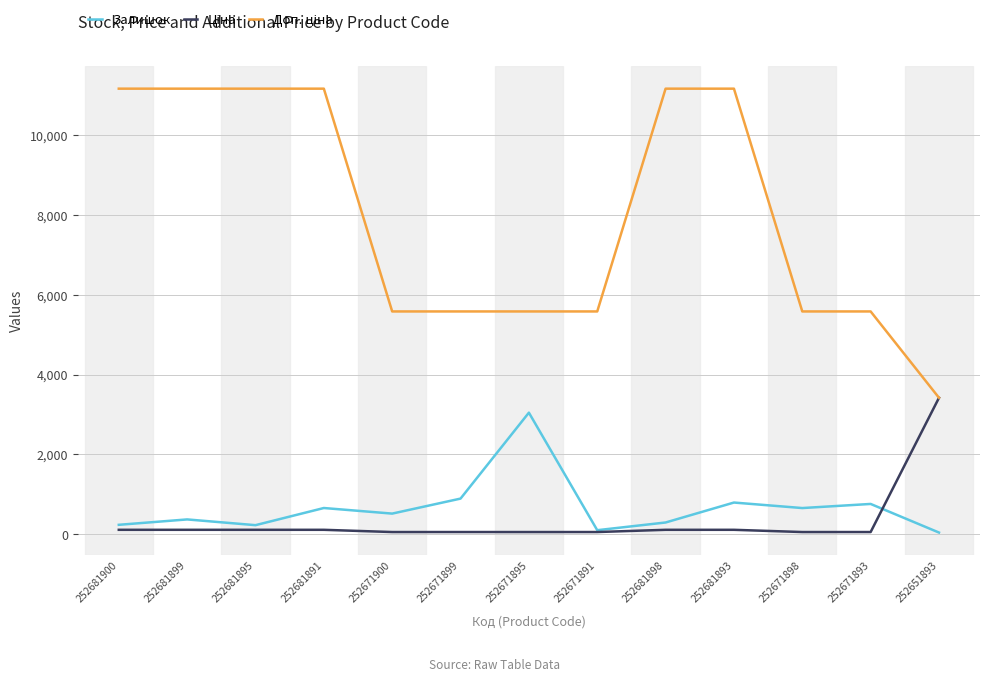

Does the chart display data point markers on the line(s)?

No